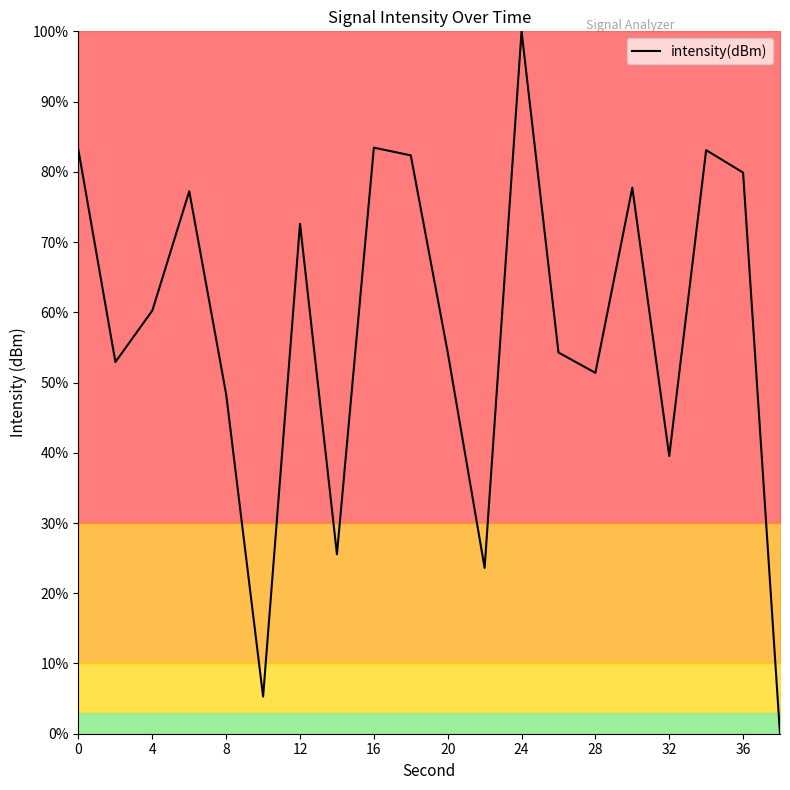

How many lines are shown in the chart?

1